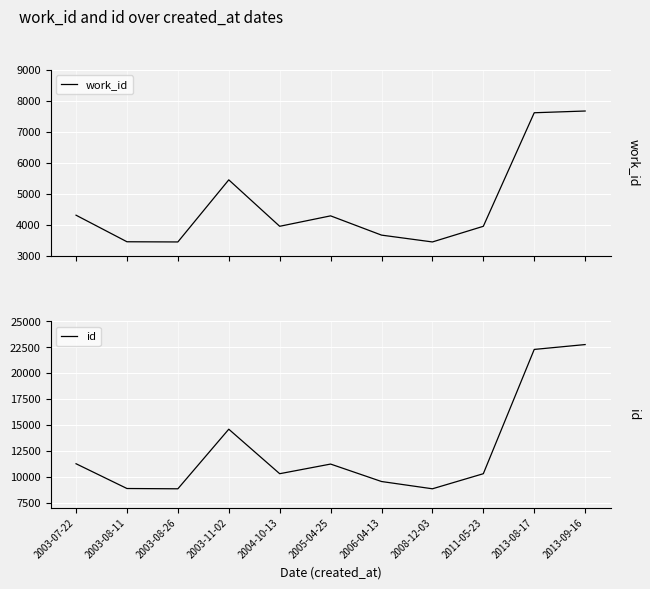

True or false: id and work_id intersect in this chart.

False